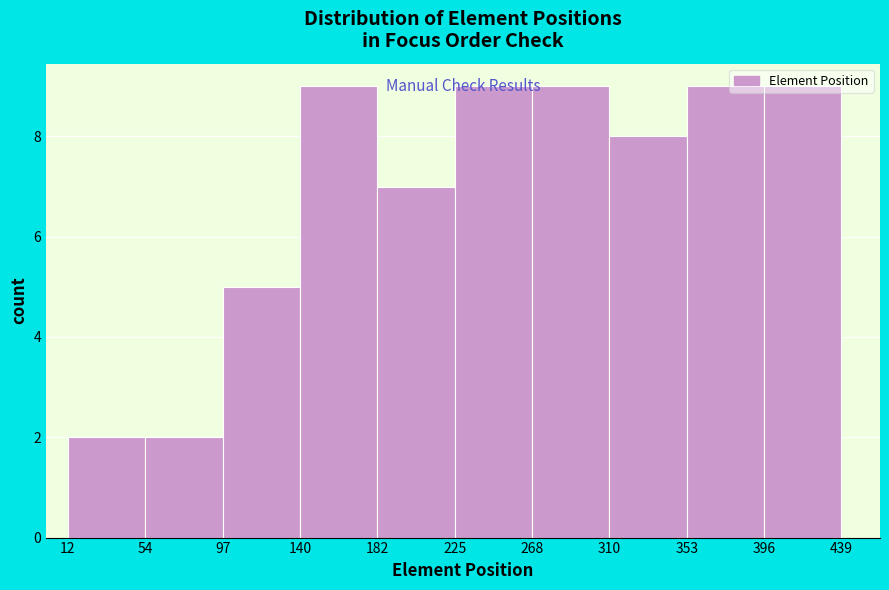

What is the height of the bar covering 353 to 396 on the x-axis? The values are not printed on the chart, so give them approximately, as read against the axis.

9